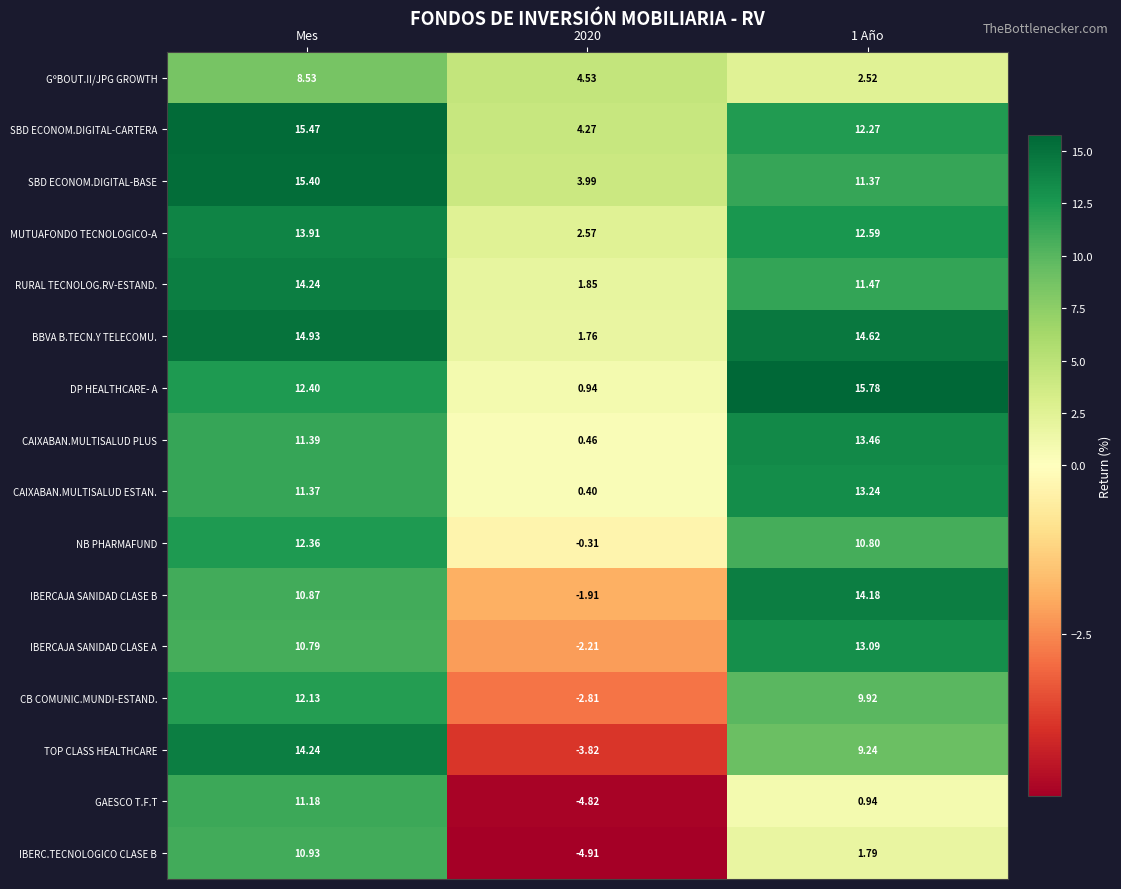

How many data points does each series have?

3